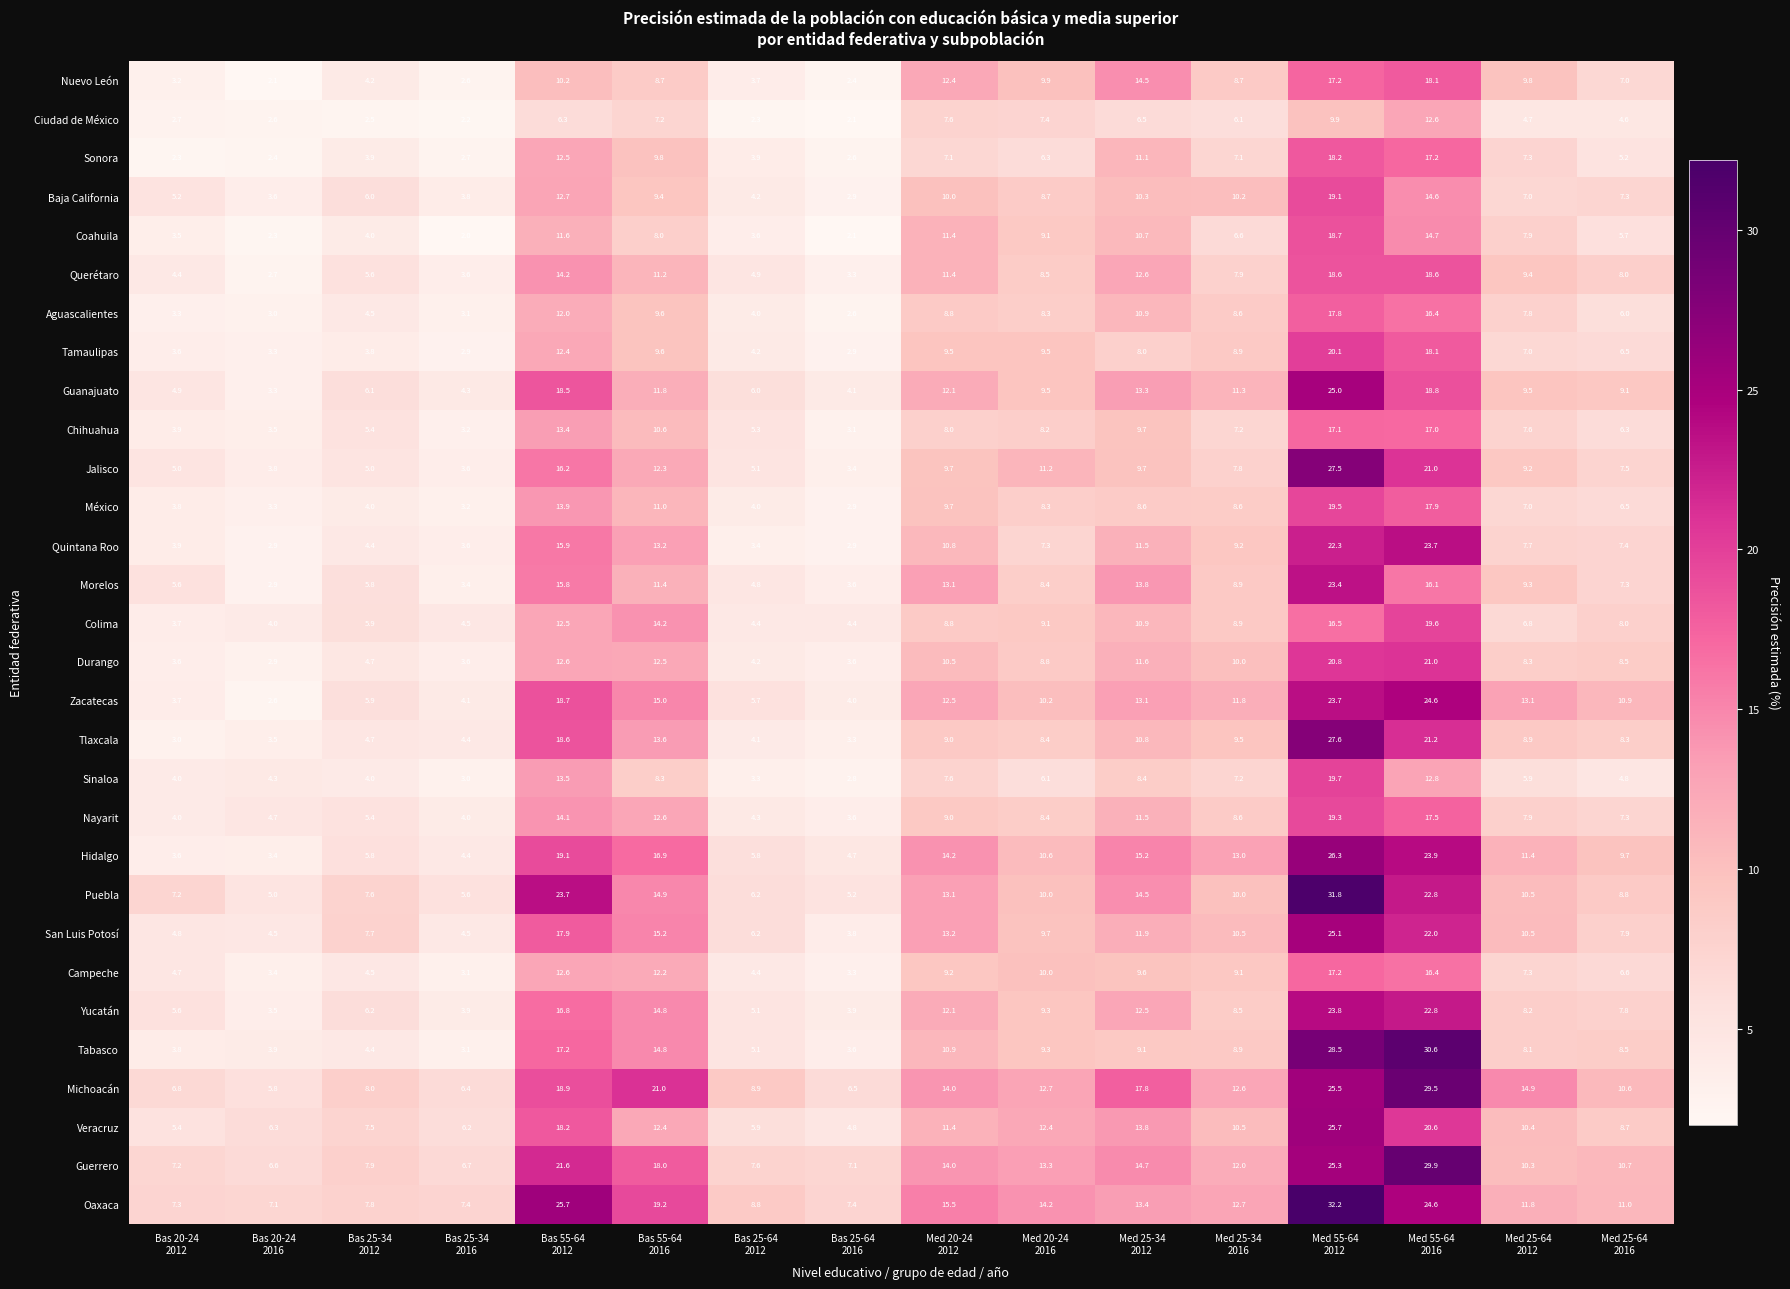

Which series has the largest total across all categories?

Oaxaca